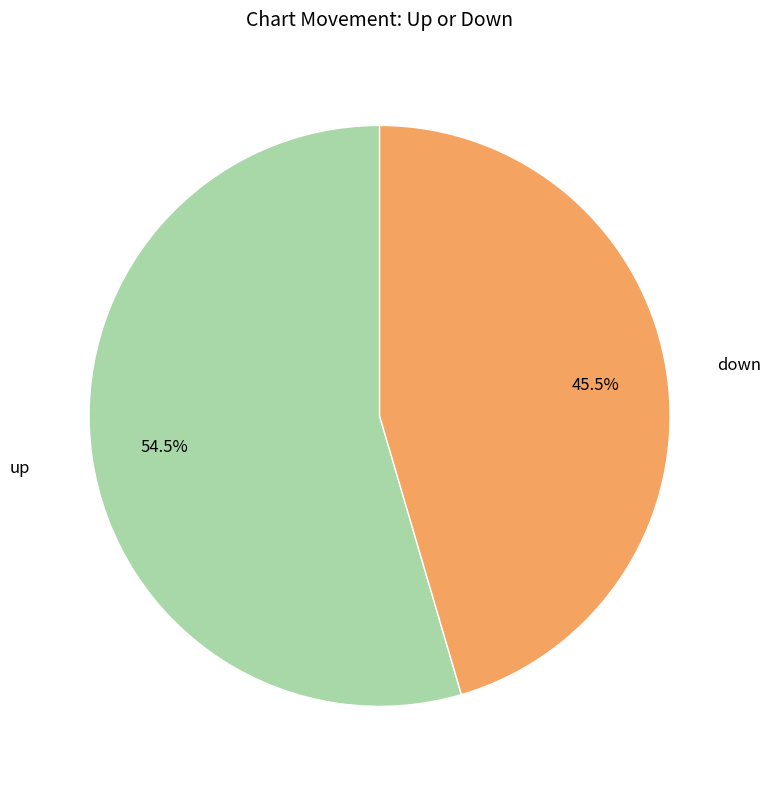

To the nearest percent, what is the average slice percentage?

50%